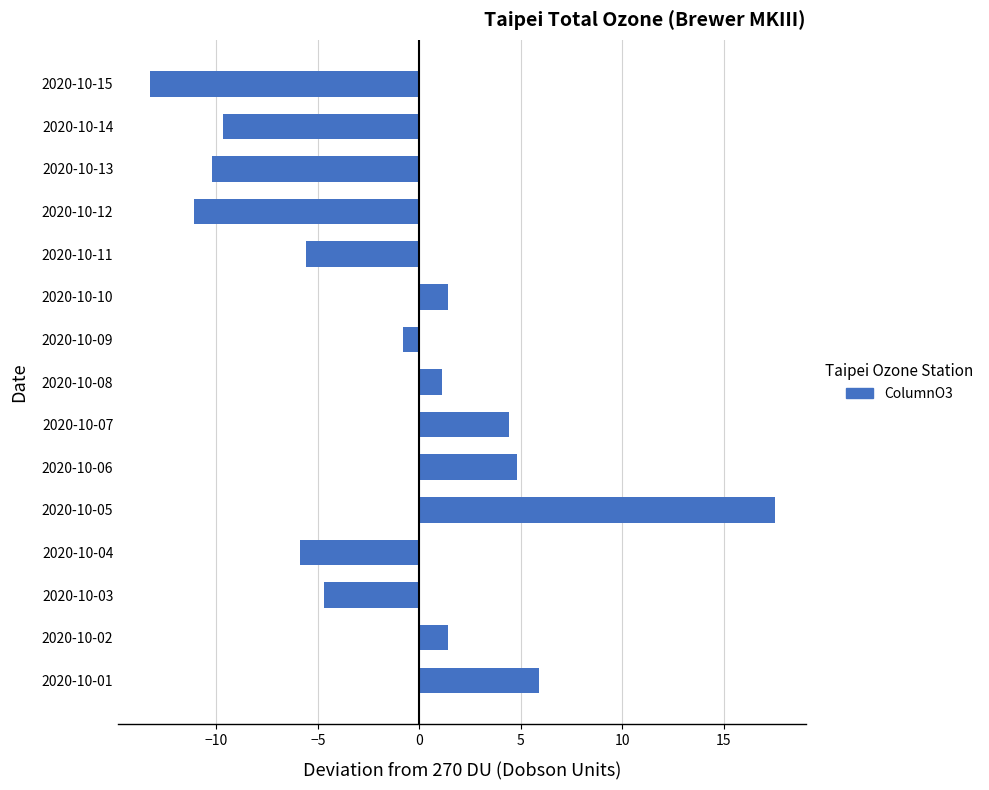

Is it true that the value at 2020-10-15 is -13.3?

True